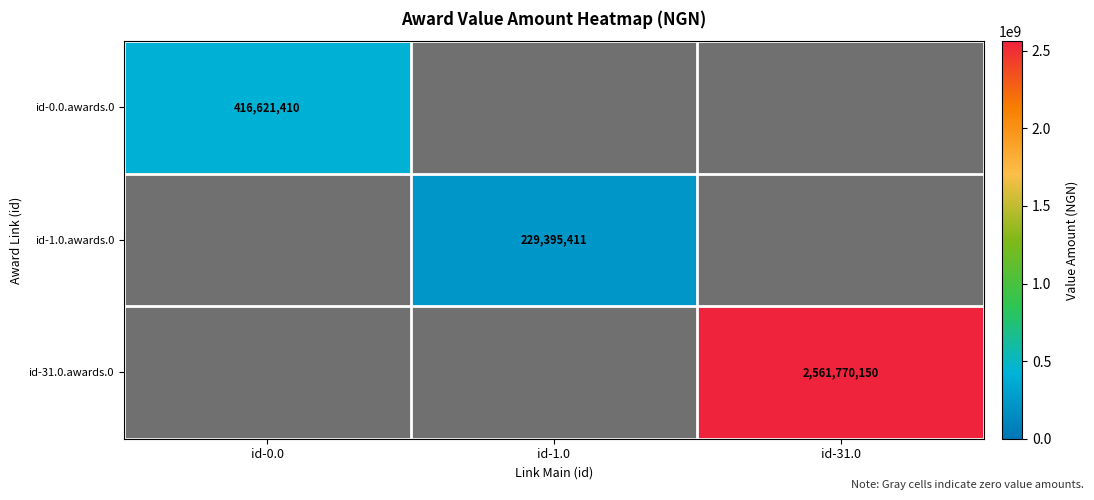

What is the sum of all id-0.0.awards.0 values?

416621410